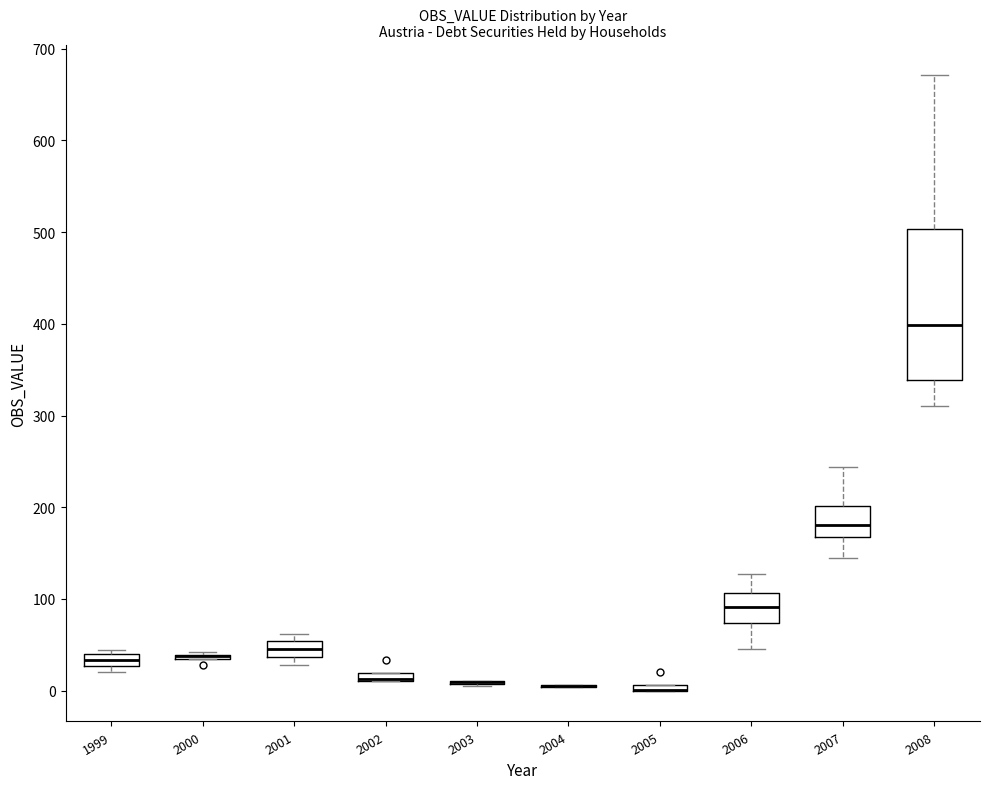

Where is the upper edge of the box at x = 2007 on the y-axis? The values are not printed on the chart, so give them approximately, as read against the axis.

200